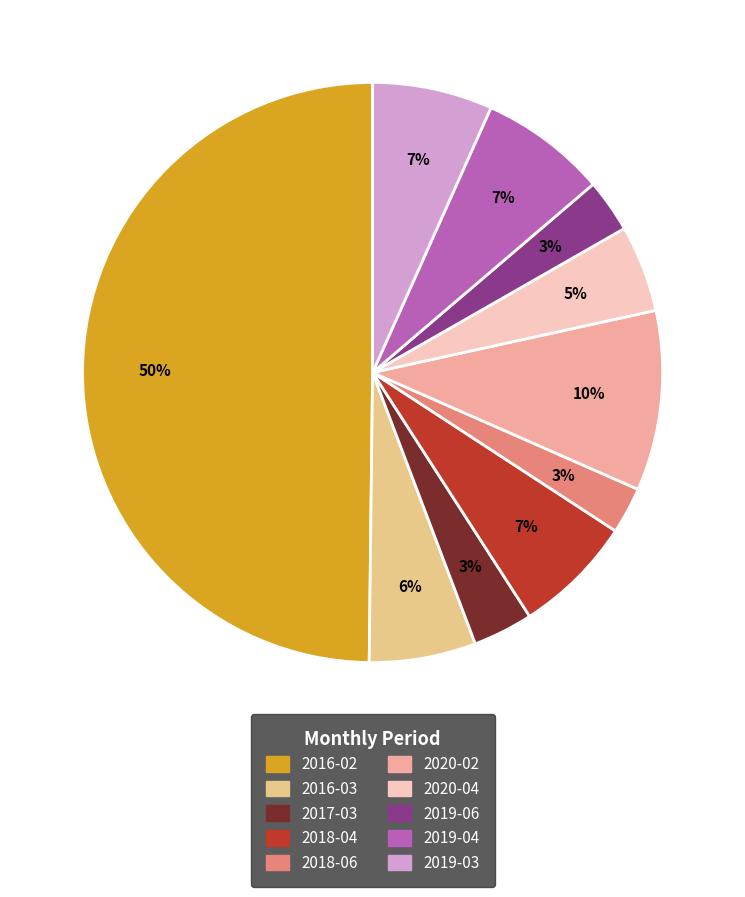

Between 2020-02 and 2019-04, which is larger?

2020-02